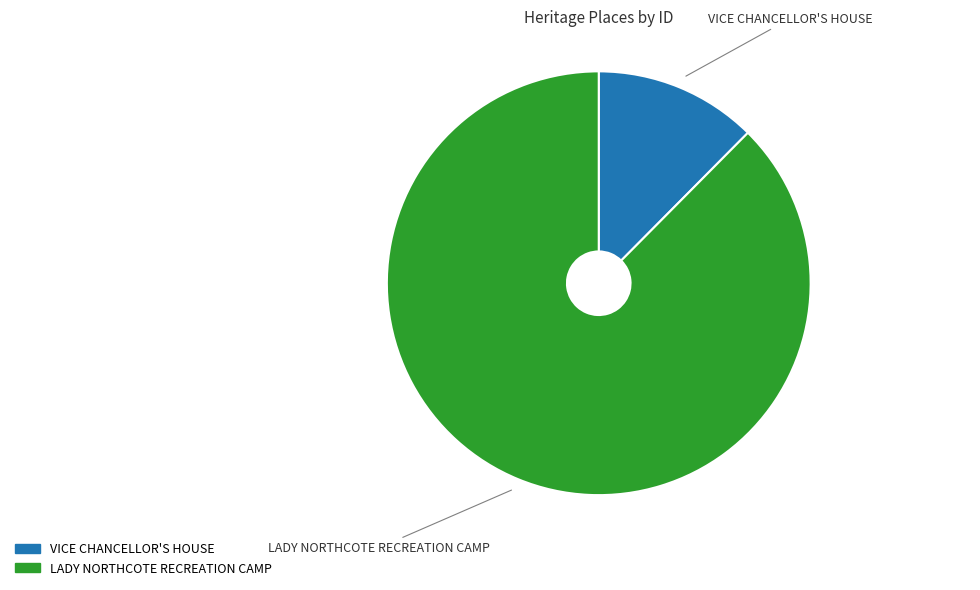

Count the number of slices in the pie.

2